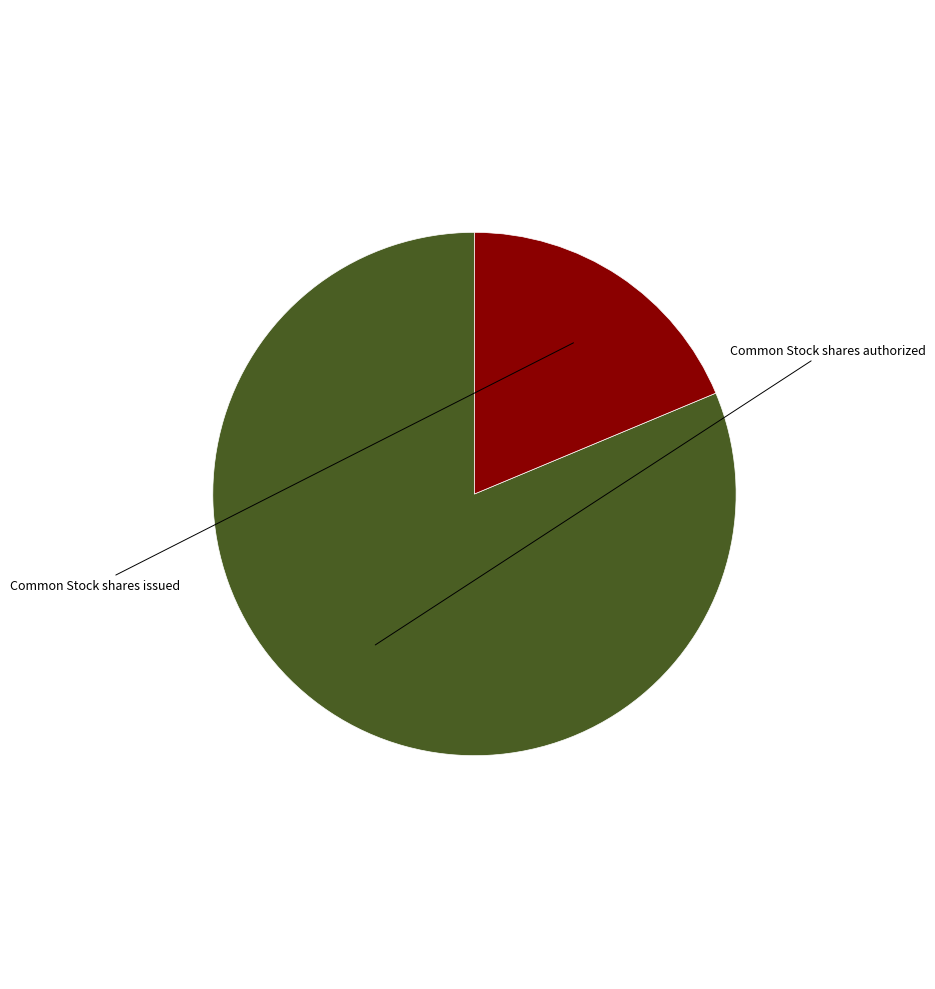

Does Common Stock shares authorized represent more than half of the total?

Yes